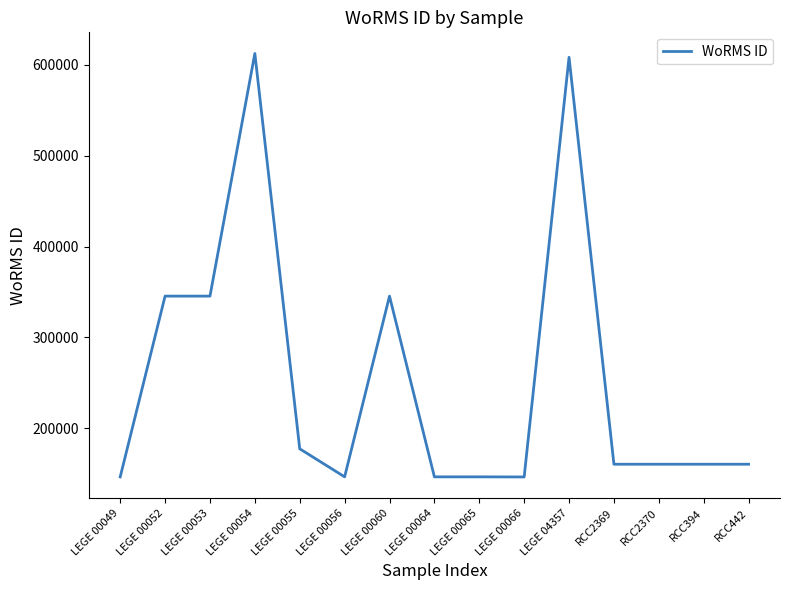

Is it true that the value at RCC442 is 212072?

False